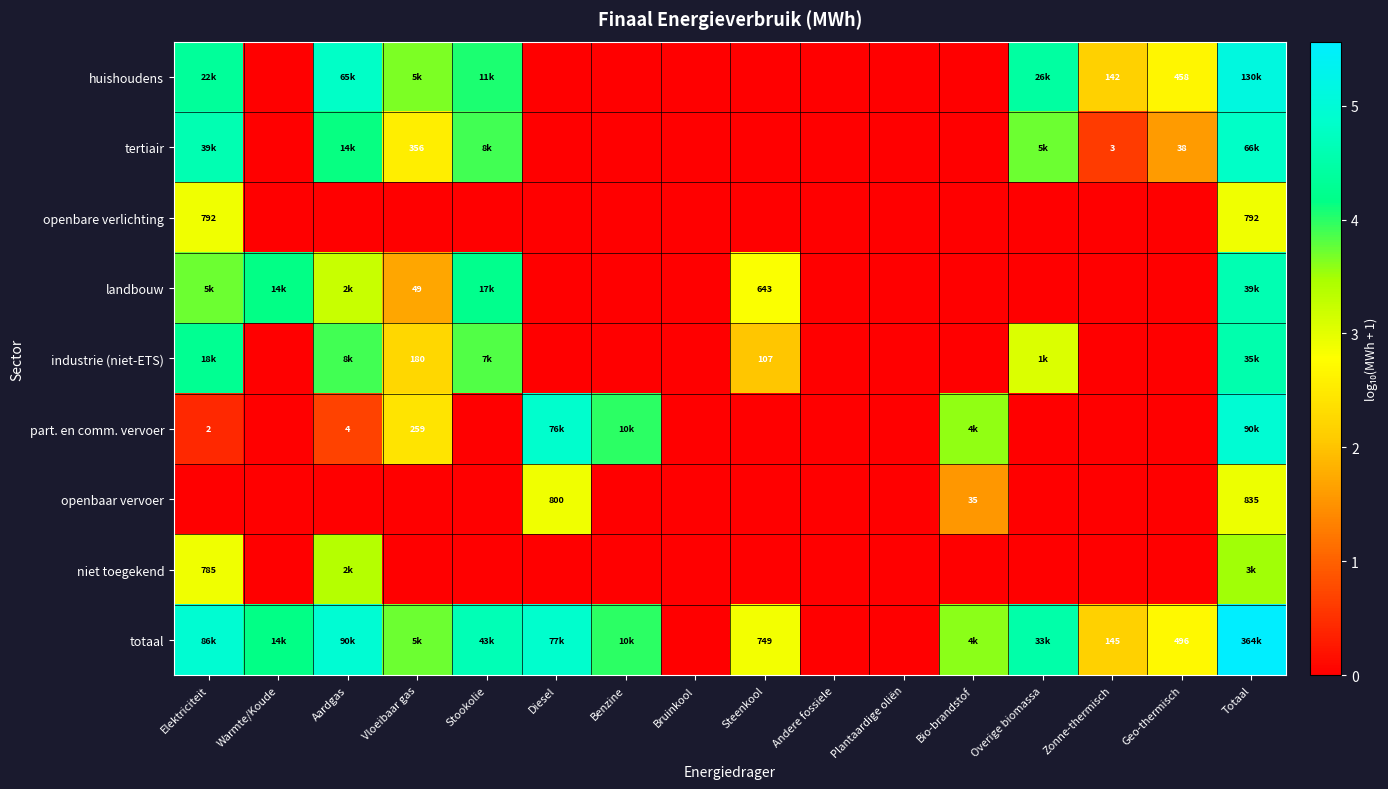

List the series in order of their peak value, highest first.

totaal, huishoudens, part. en comm. vervoer, tertiair, landbouw, industrie (niet-ETS), niet toegekend, openbaar vervoer, openbare verlichting